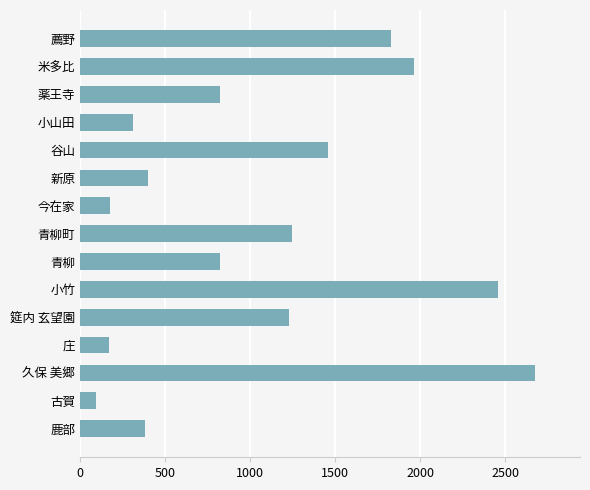

What is the value of the 9th bar from the top?

823